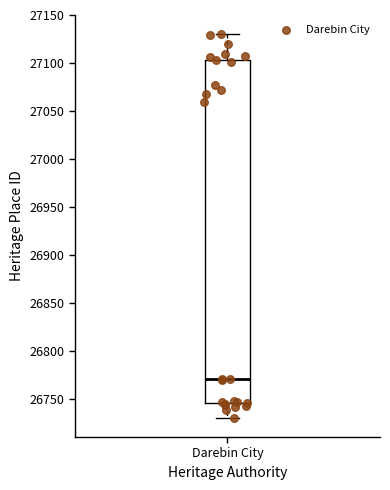

Where does the lower whisker of the box for Darebin City end on the y-axis? The values are not printed on the chart, so give them approximately, as read against the axis.

26730